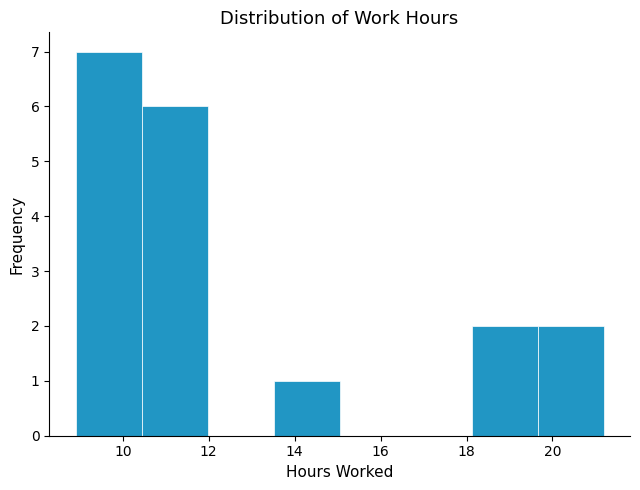

How tall is the bar that spans 10.4 to 12.0 on the x-axis? Neither the bar edges nor the heights are printed on the chart, so give them approximately, as read against the axes.

6